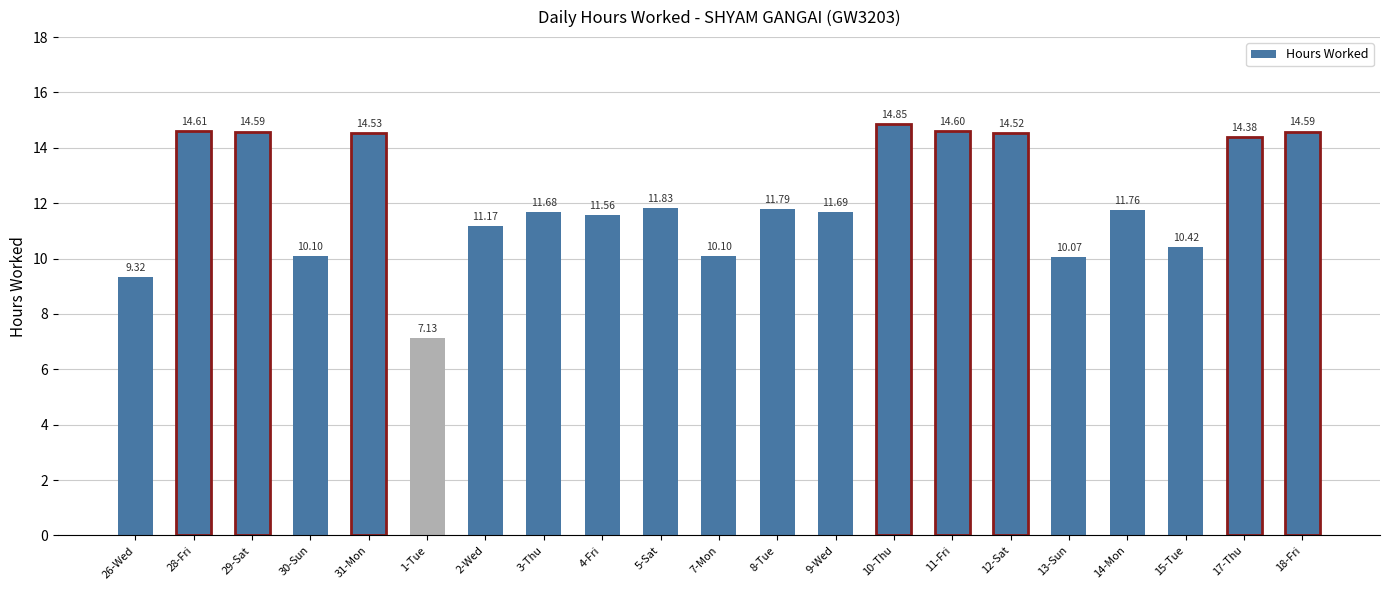

What is the value of the 1st bar from the left?

9.3